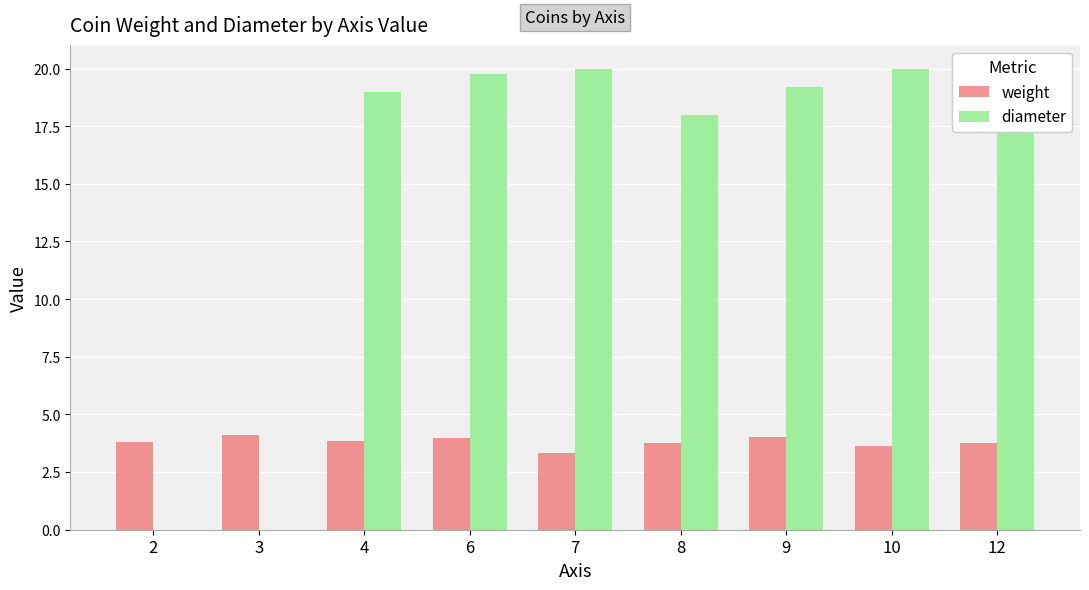

Is it true that diameter equals 18.0 at 8?

True